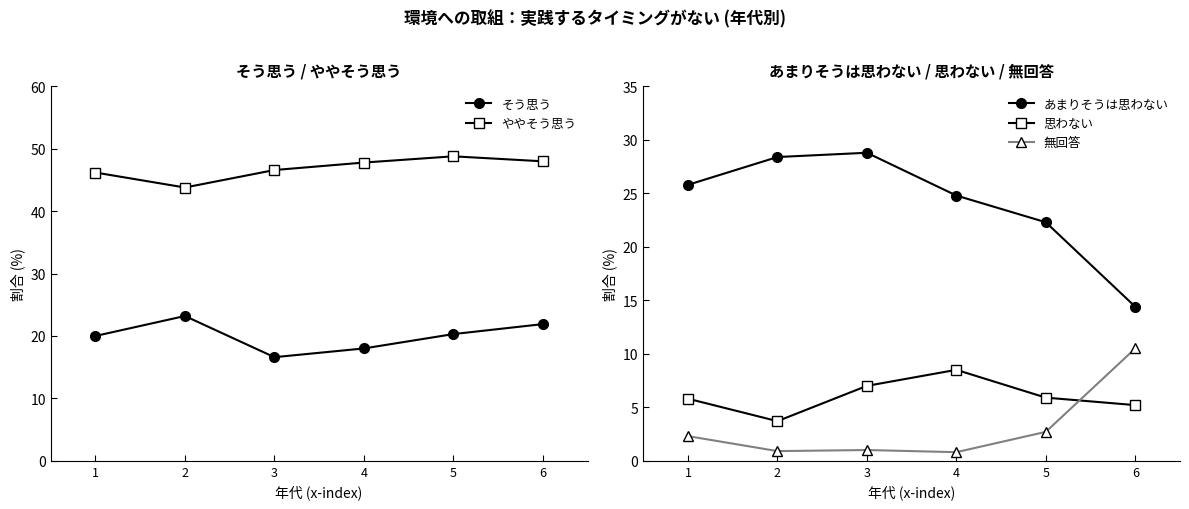

In 思わない, how many points are higher than both neighbors (excluding endpoints)?

1